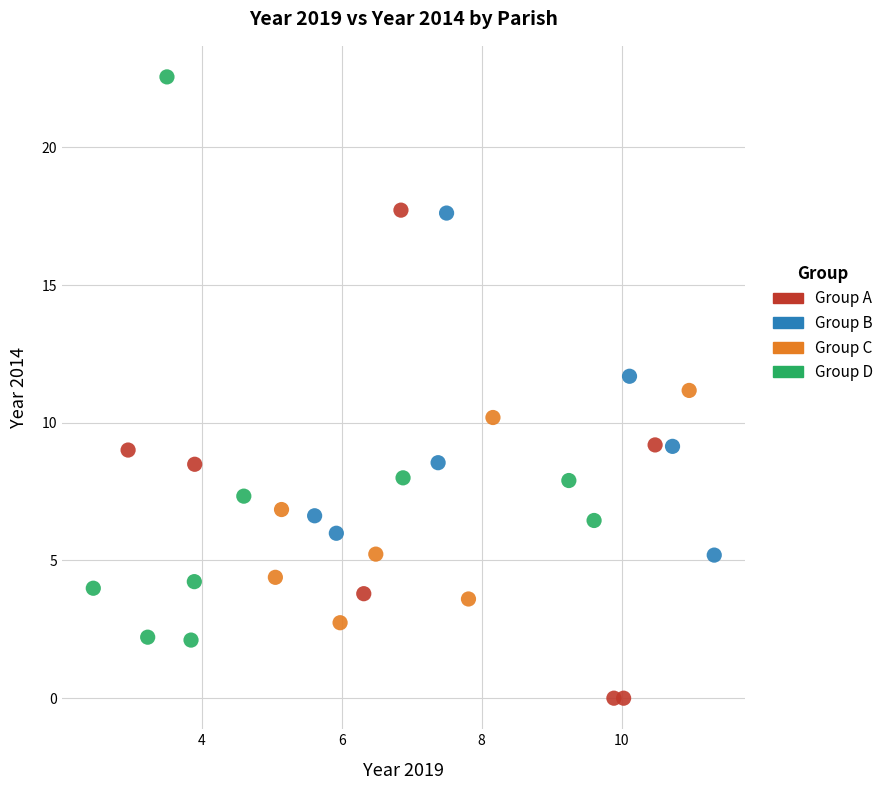

What are all the series names shown in the legend?

Group A, Group B, Group C, Group D